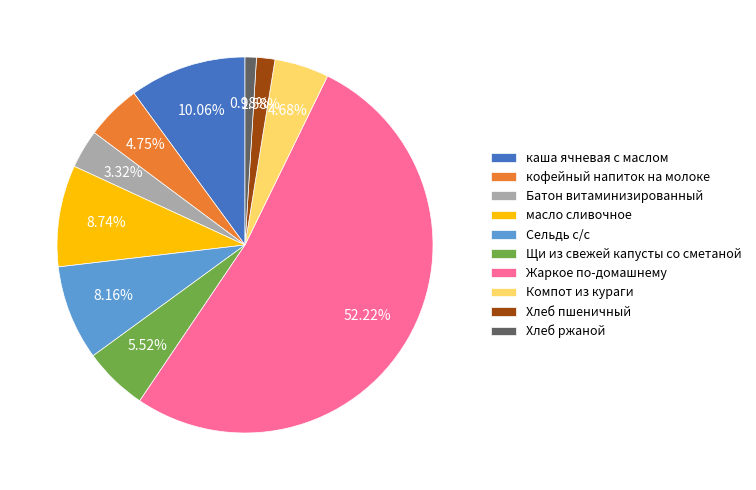

Is there a majority slice in this chart?

Yes